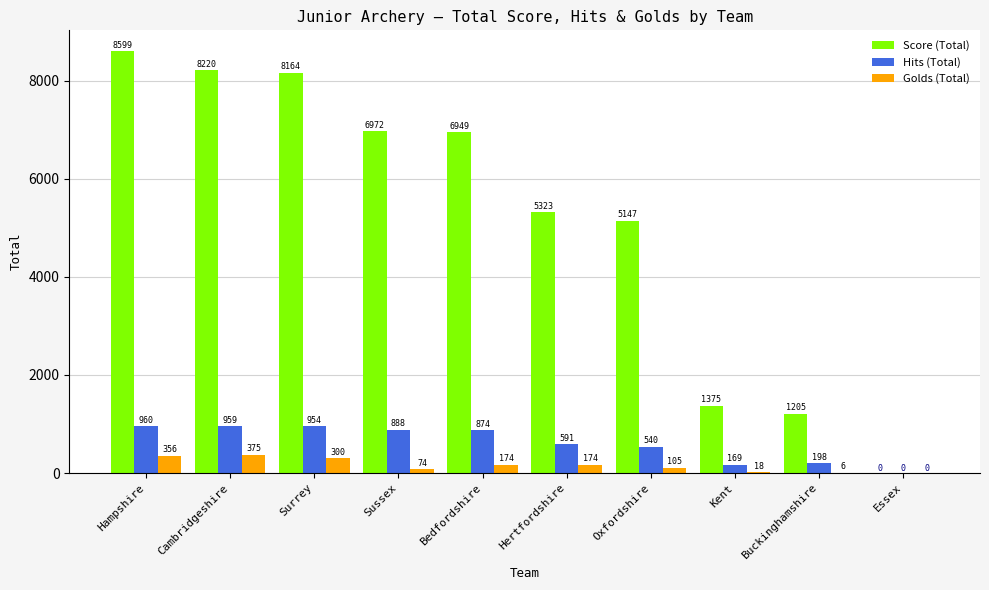

Which series changed the most between Bedfordshire and Oxfordshire?

Score (Total)